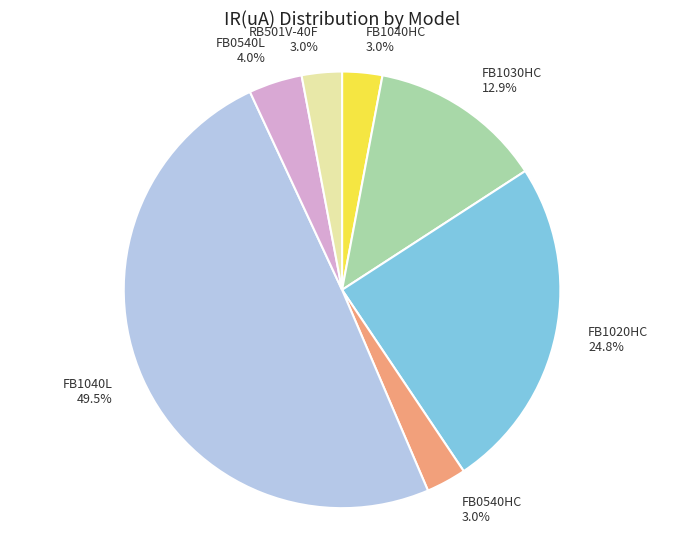

Is it true that FB1030HC is 13% of the pie?

True